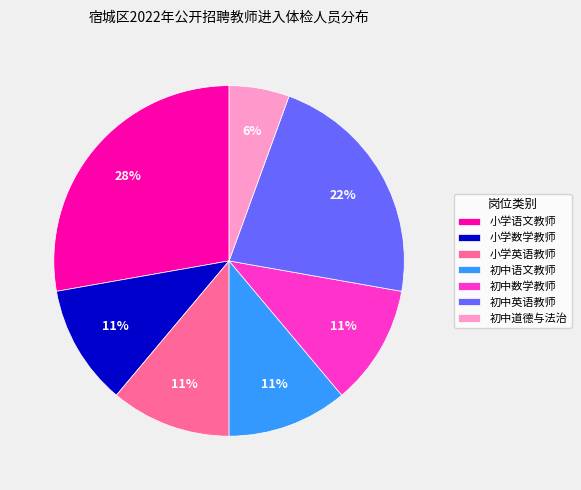

Which has a higher value, 小学英语教师 or 初中英语教师?

初中英语教师